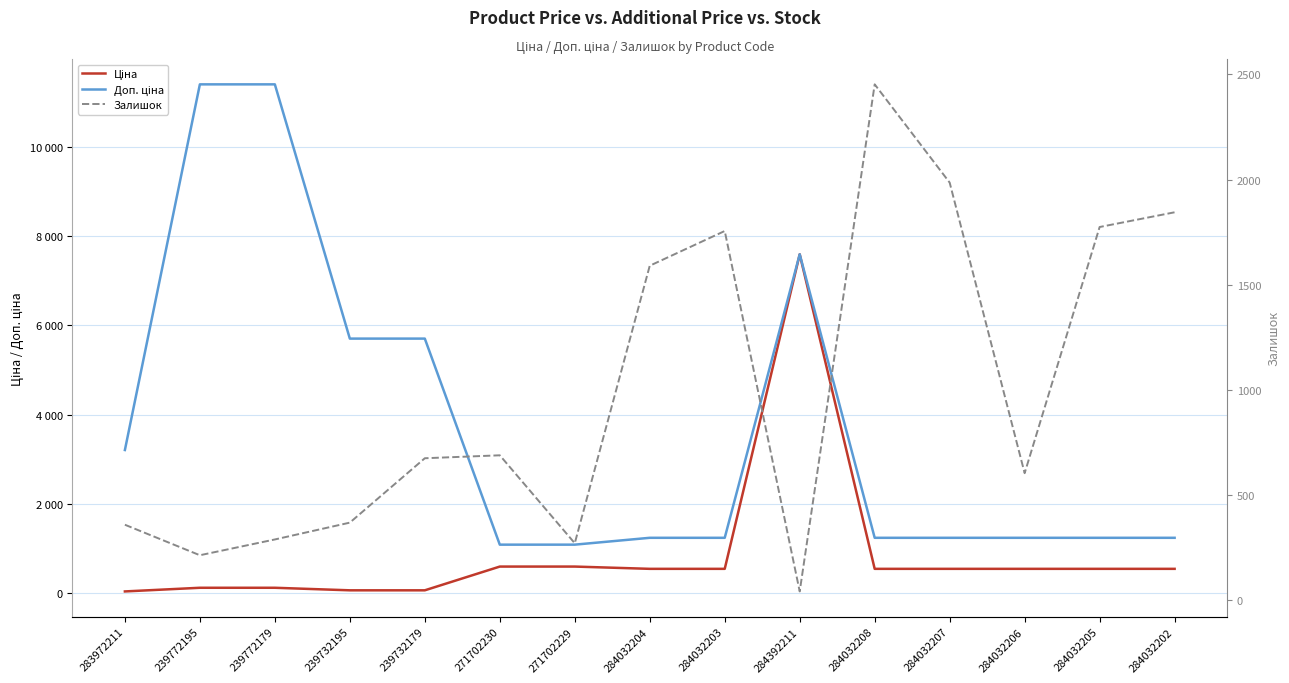

True or false: Ціна and Залишок intersect in this chart.

True